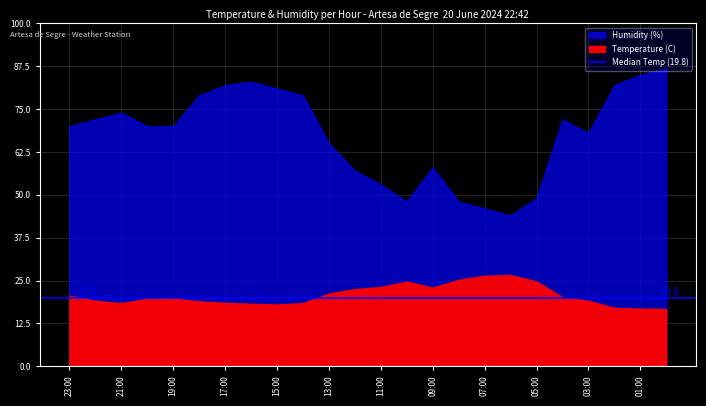

What is the total value across all series at 12:00?

79.5